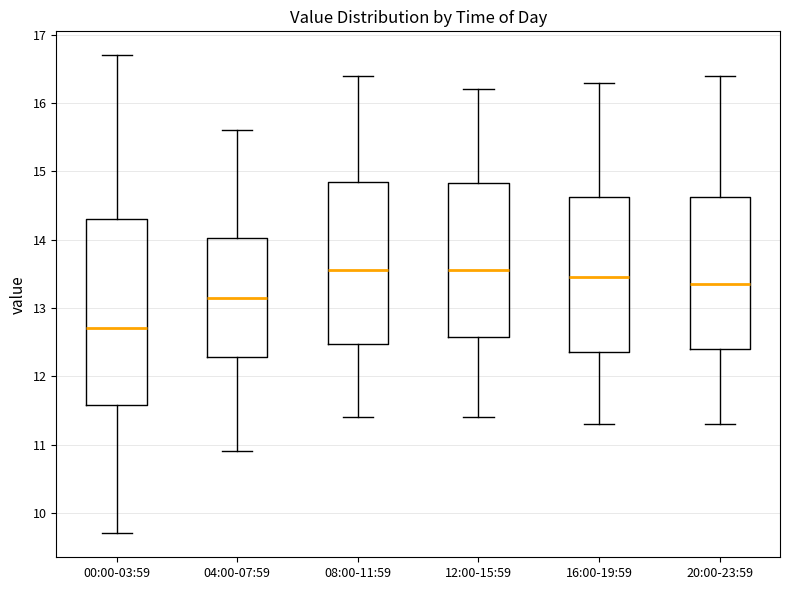

Reading left to right, read every box against the y-axis: the position of its median line, the range the box covers, and the ends of its whiskers. The values are not printed on the chart, so give them approximately, as read against the axis.

00:00-03:59: median 12.7, box 11.6 to 14.3, whiskers 9.7 to 16.7
04:00-07:59: median 13.2, box 12.3 to 14.0, whiskers 10.9 to 15.6
08:00-11:59: median 13.6, box 12.5 to 14.9, whiskers 11.4 to 16.4
12:00-15:59: median 13.6, box 12.6 to 14.8, whiskers 11.4 to 16.2
16:00-19:59: median 13.5, box 12.4 to 14.6, whiskers 11.3 to 16.3
20:00-23:59: median 13.4, box 12.4 to 14.6, whiskers 11.3 to 16.4